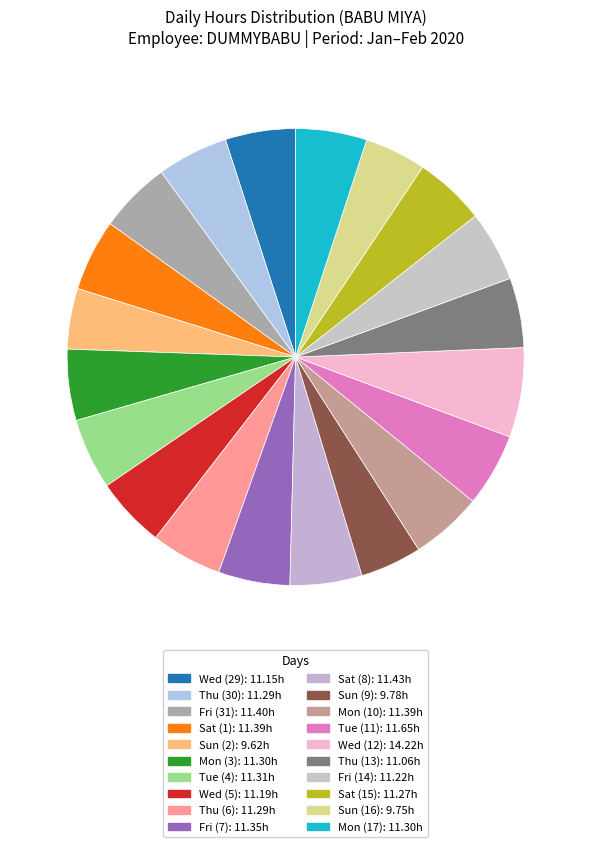

To the nearest percent, what percentage of the pie is Wed (5)?

5%